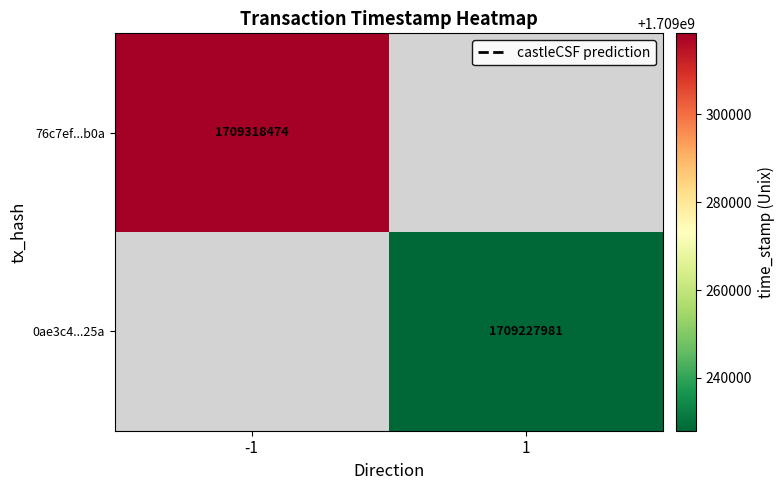

The value of 76c7ef...b0a at -1 is 1709318474. True or false?

True